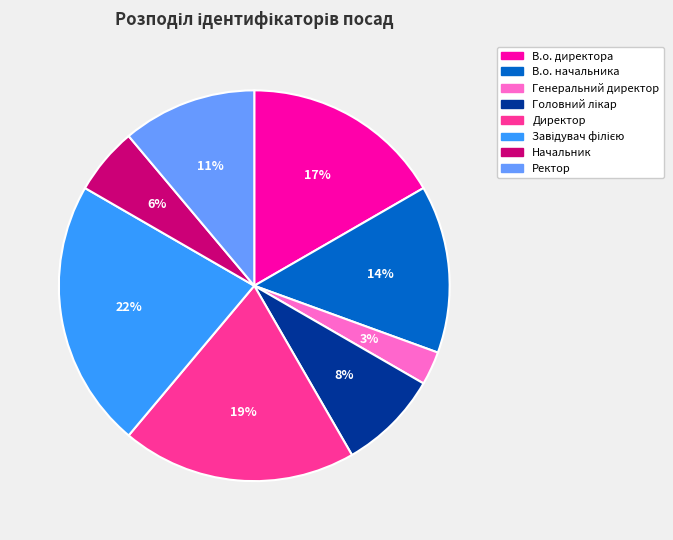

To the nearest percent, what portion does Генеральний директор represent?

3%